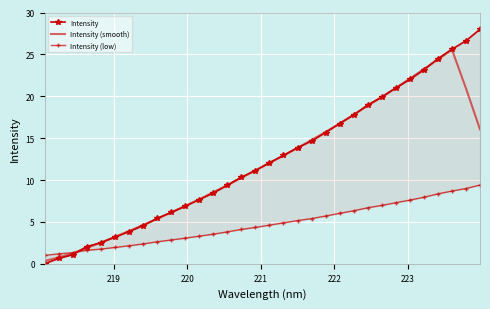

How many series are shown in this chart?

3